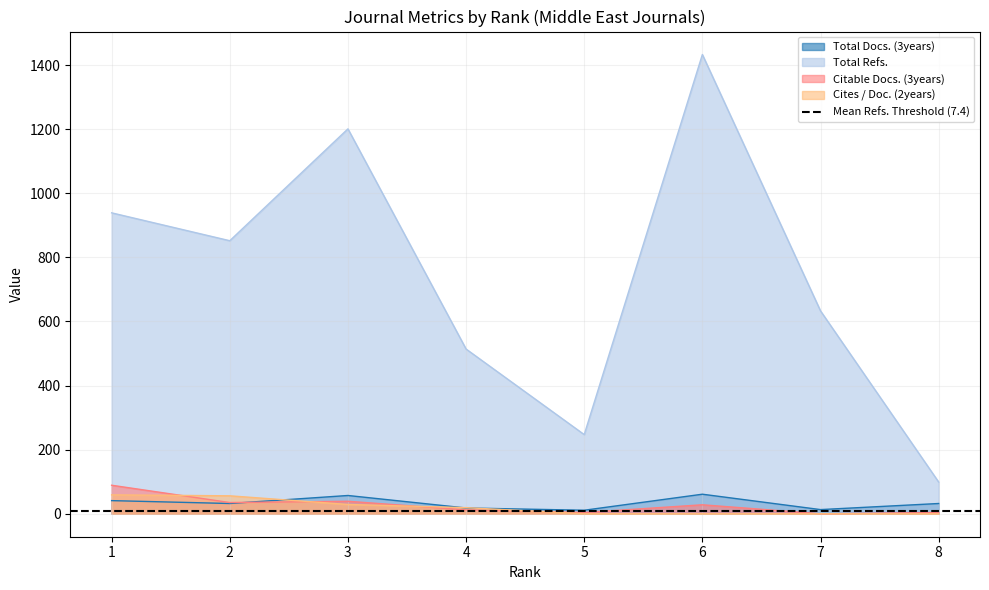

Is the value of Total Docs. (3years) at 8 greater than the value of Cites / Doc. (2years) at 6?

Yes